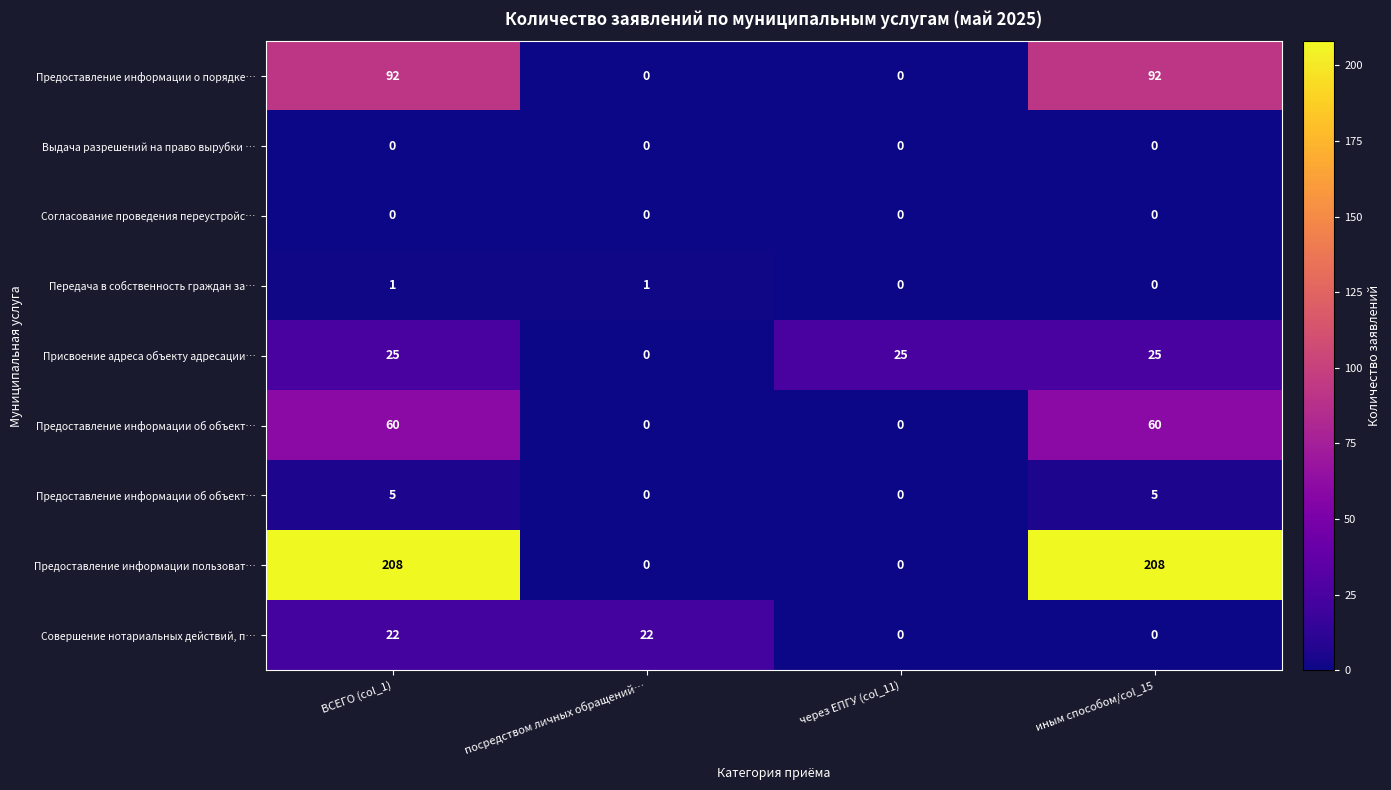

What is the total value across all series at посредством личных обращений…?

23